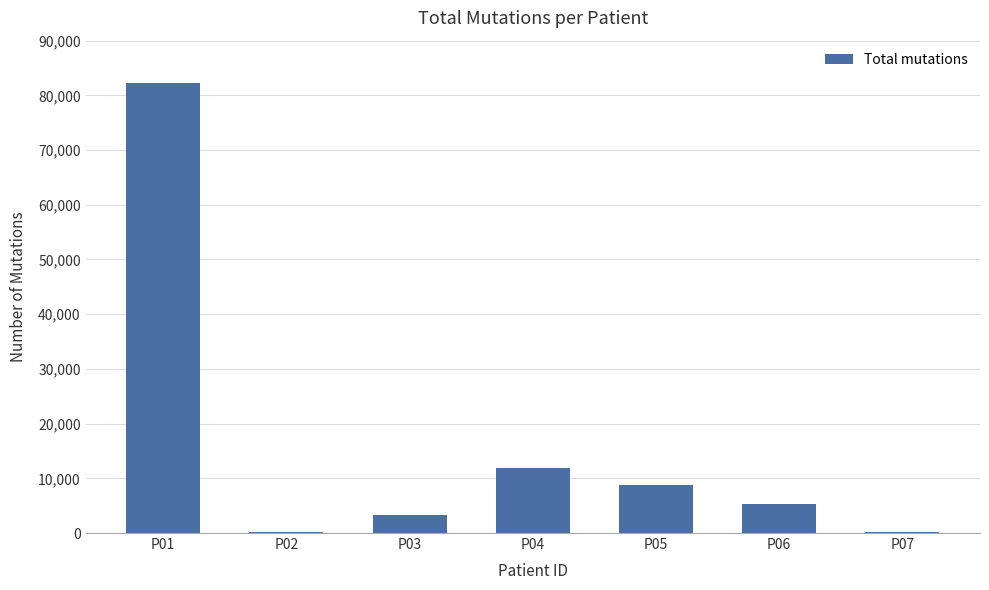

What is the ratio of the value at P05 to the value at P06?

1.6